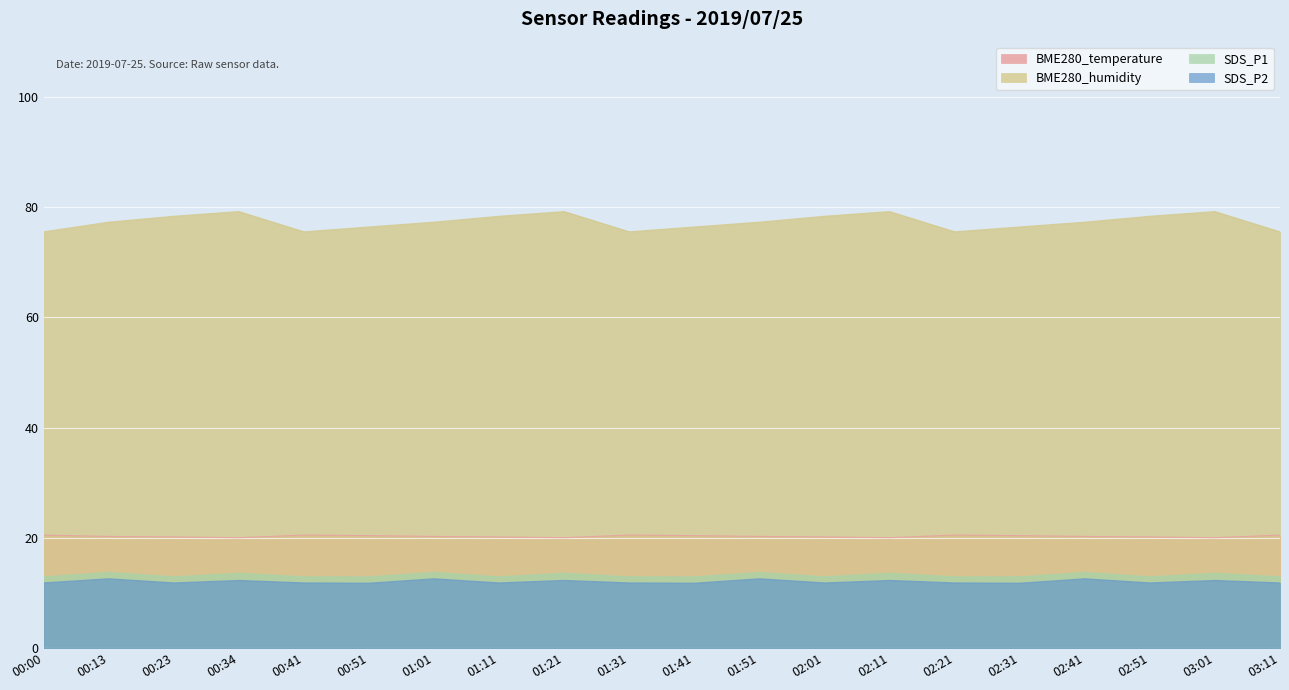

How many lines are shown in the chart?

4